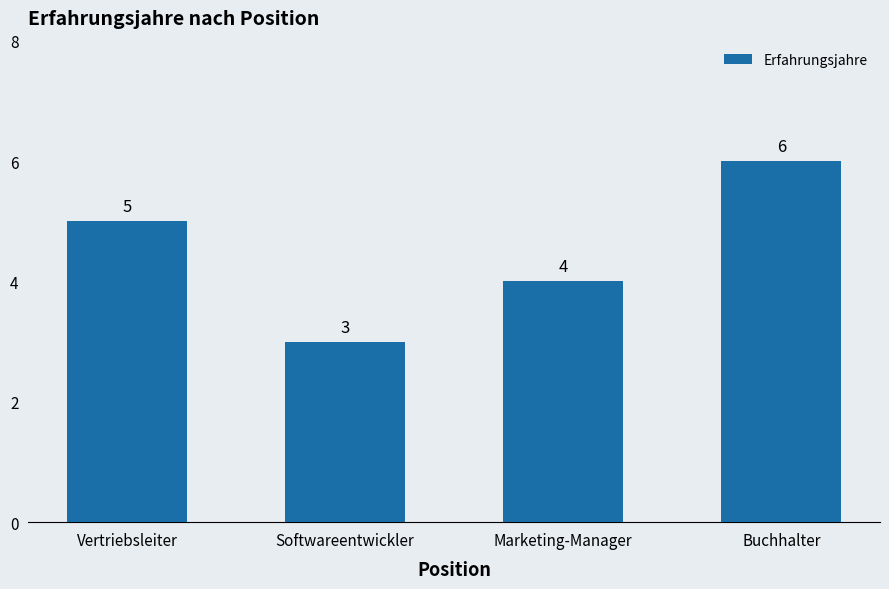

Does the chart contain any negative values?

No